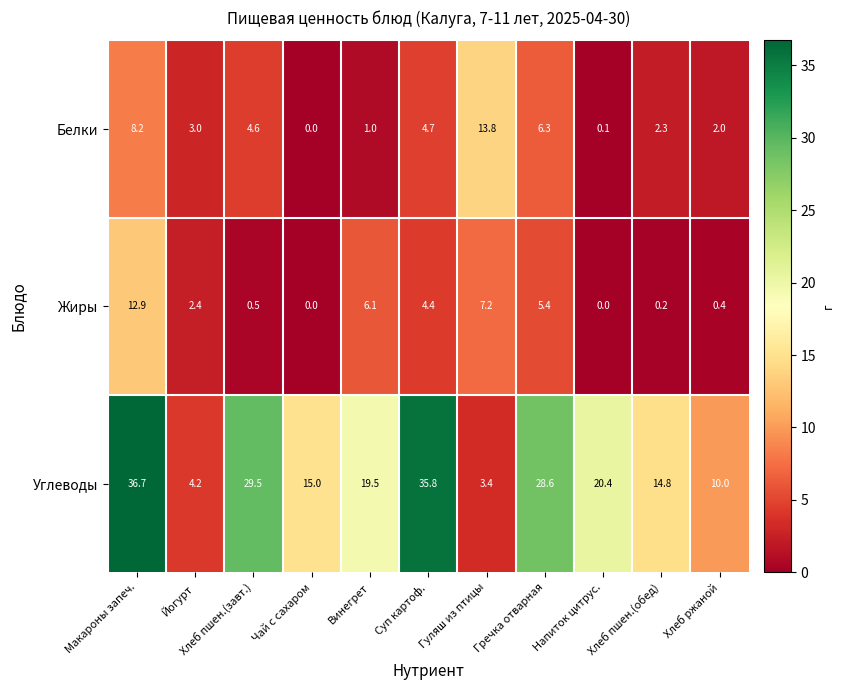

Read the Белки value at Гуляш из птицы.

13.8